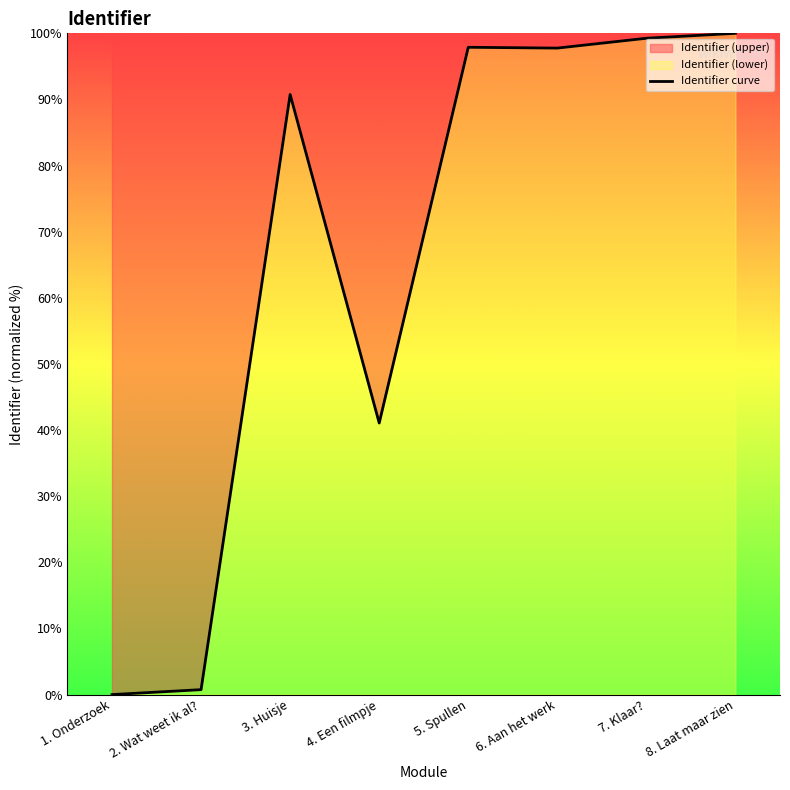

Where is the data nearest to the value 50?

4. Een filmpje